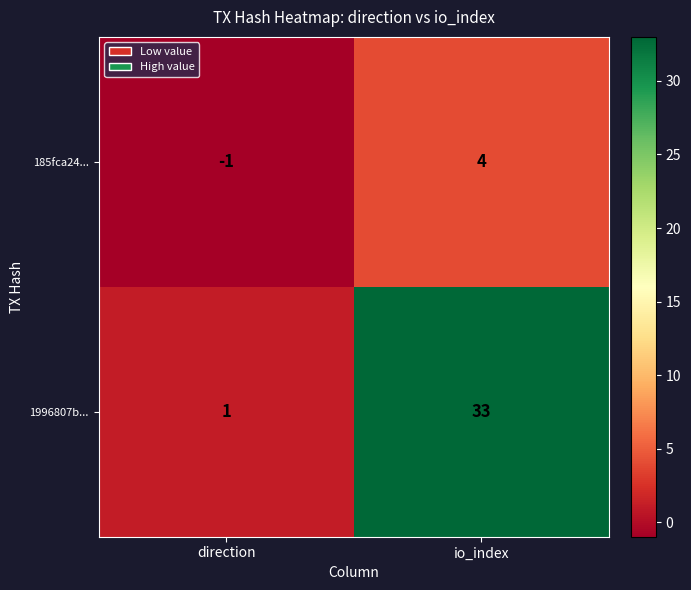

What is the spread (max minus min) of values at io_index?

29